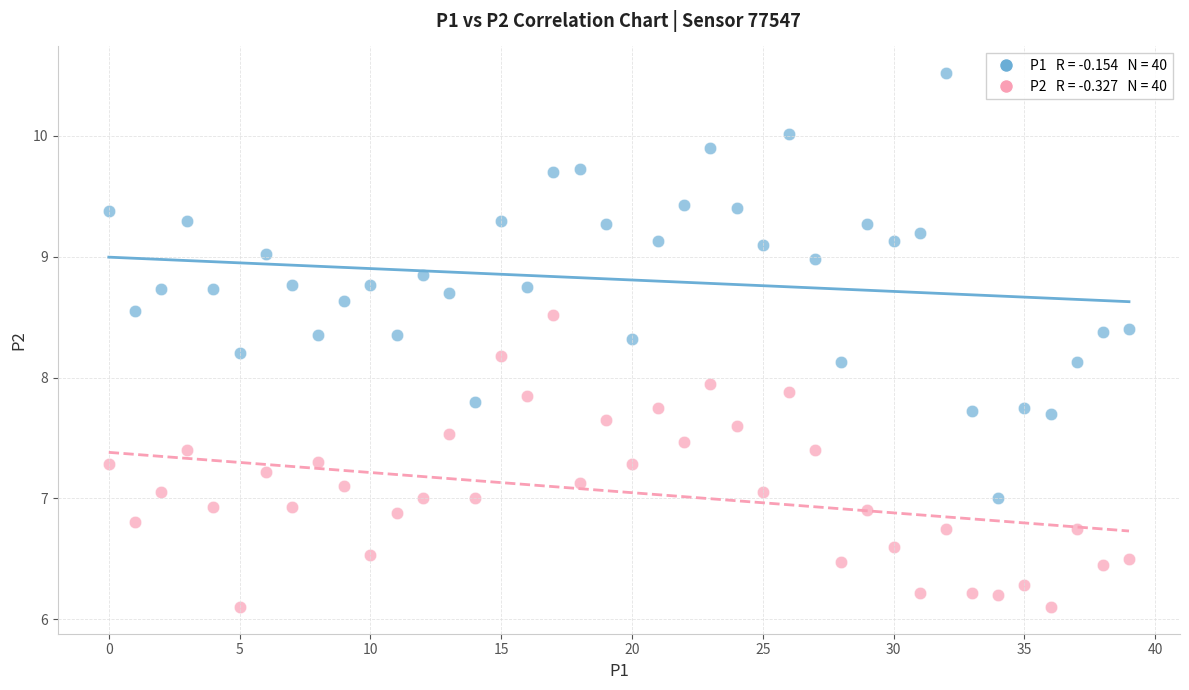

Across all data points, what is the range of Y values (max minus min)?

4.4